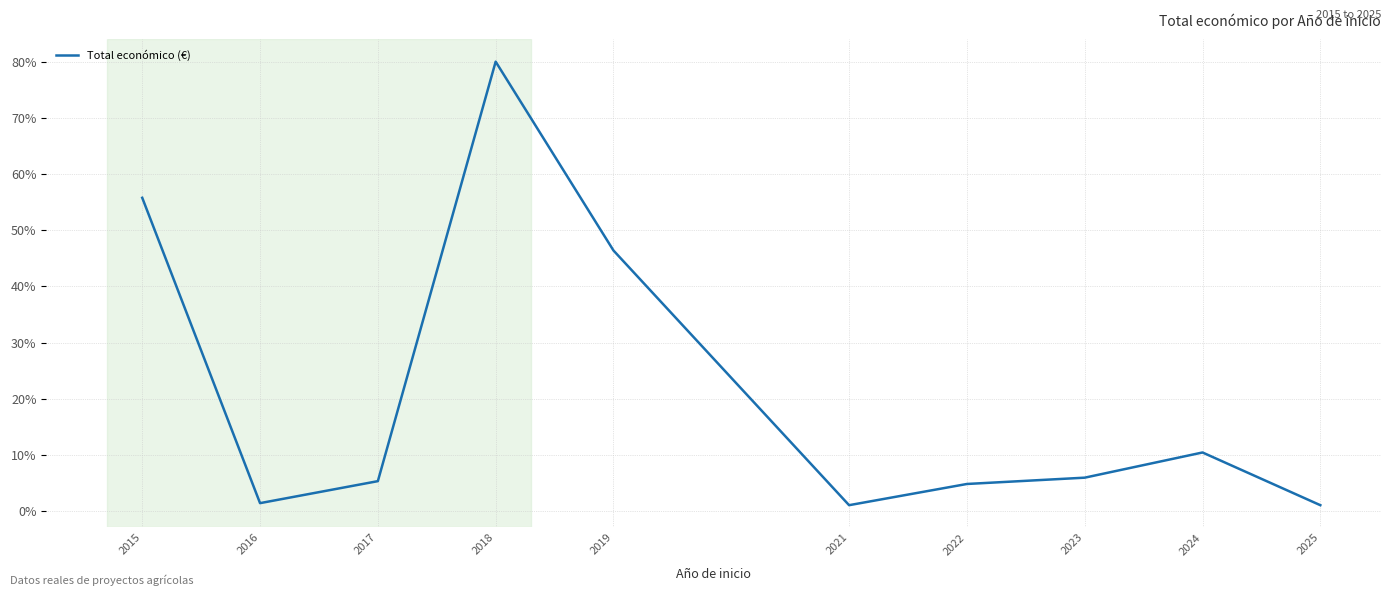

Where is the data nearest to the value 40?

2019